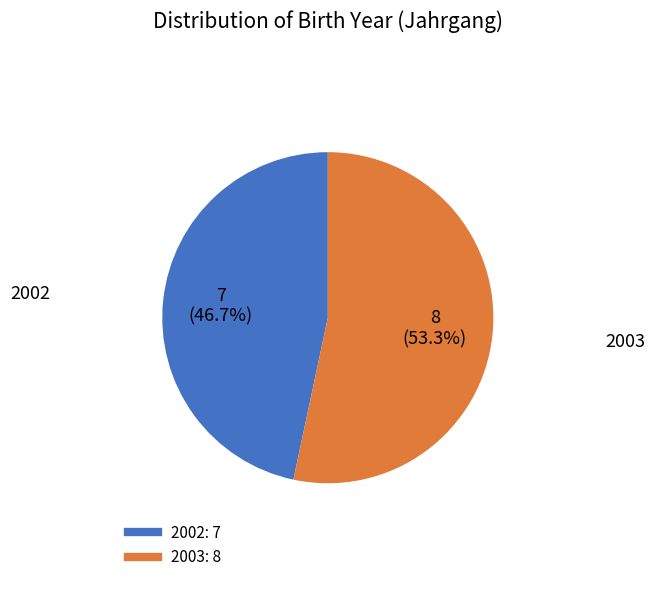

Combined, what portion of the pie is 2002 and 2003?

100.0%